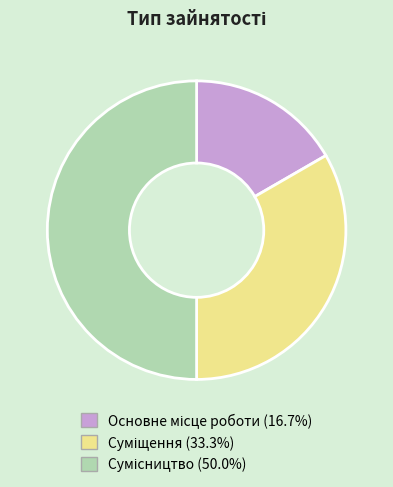

Is it true that Основне місце роботи is 5% of the pie?

False